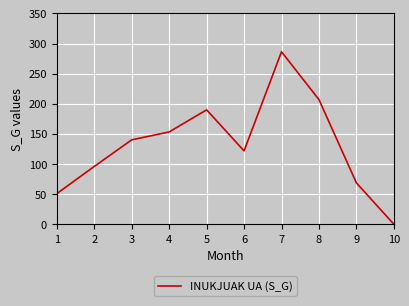

How many interior local peaks (higher than both neighbors) does the data have?

2